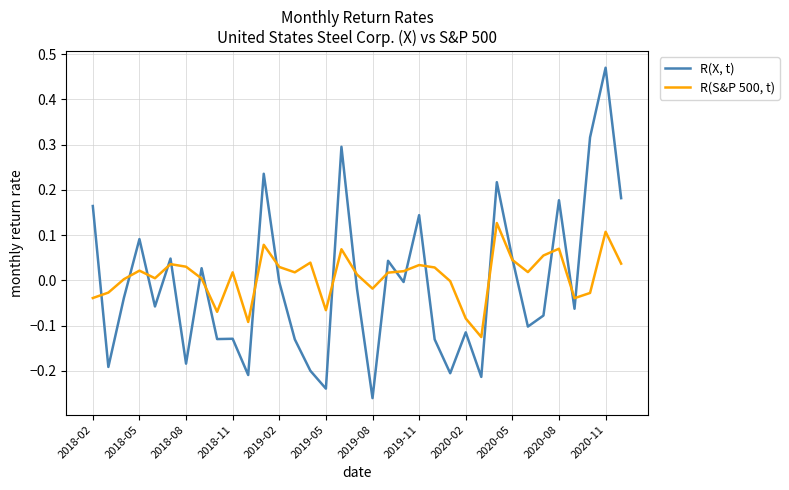

Rank the series by their average value, from highest to lowest.

R(S&P 500, t), R(X, t)